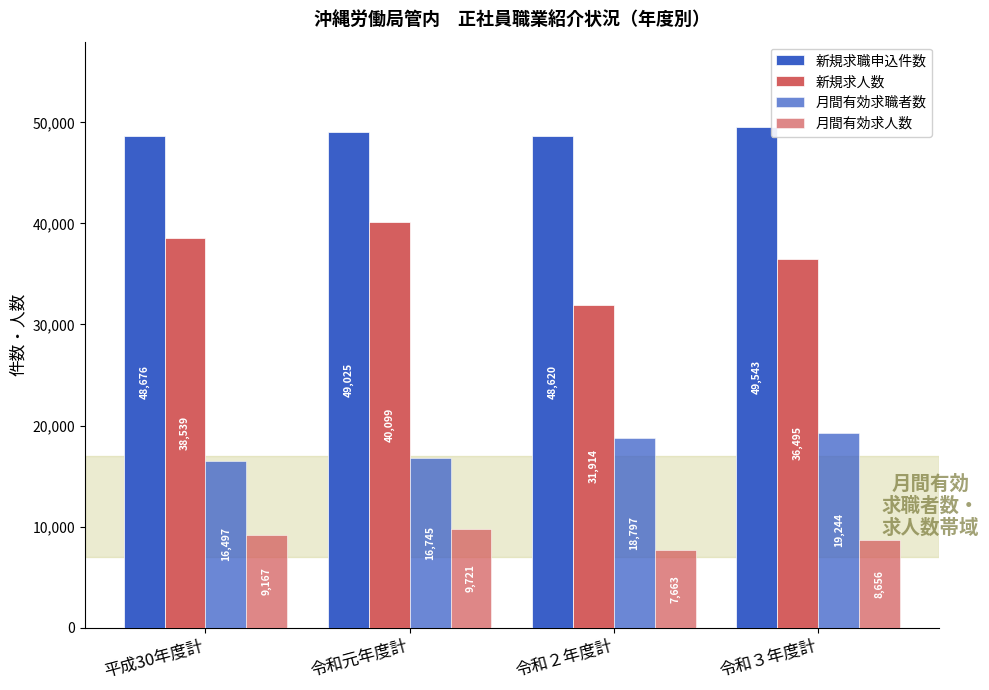

Is it true that 月間有効求人数 equals 12084 at 令和３年度計?

False